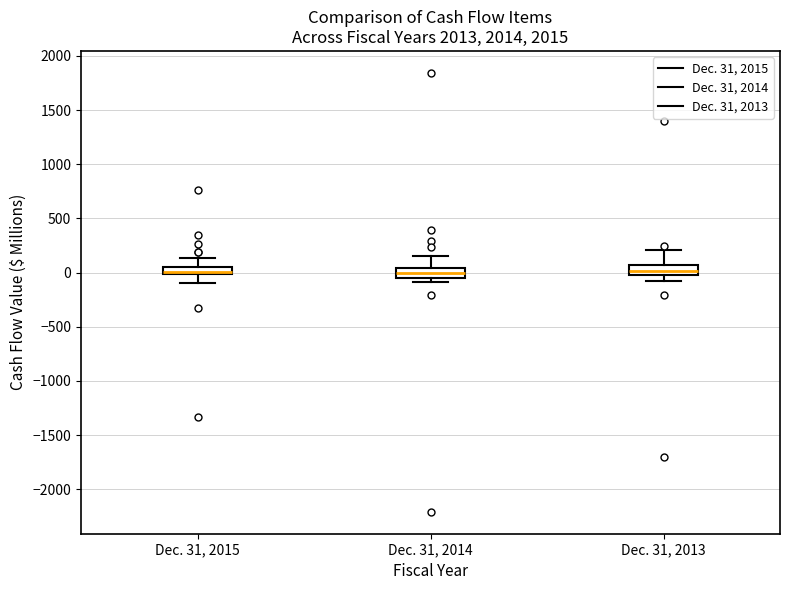

Where does the median line of the box for Dec. 31, 2014 sit on the y-axis? The values are not printed on the chart, so give them approximately, as read against the axis.

0